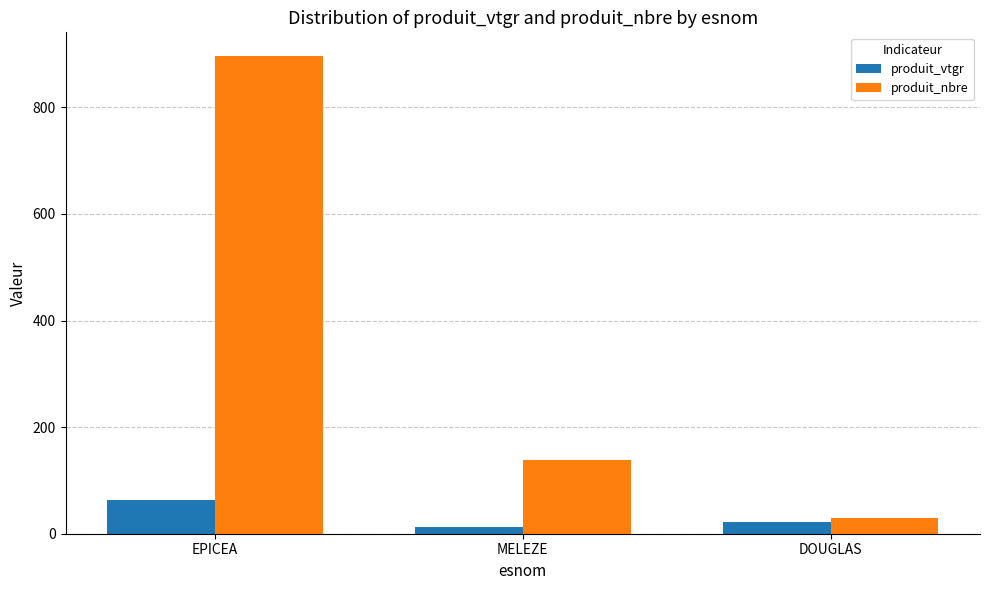

What is the difference between the highest and lowest values at DOUGLAS?

7.8